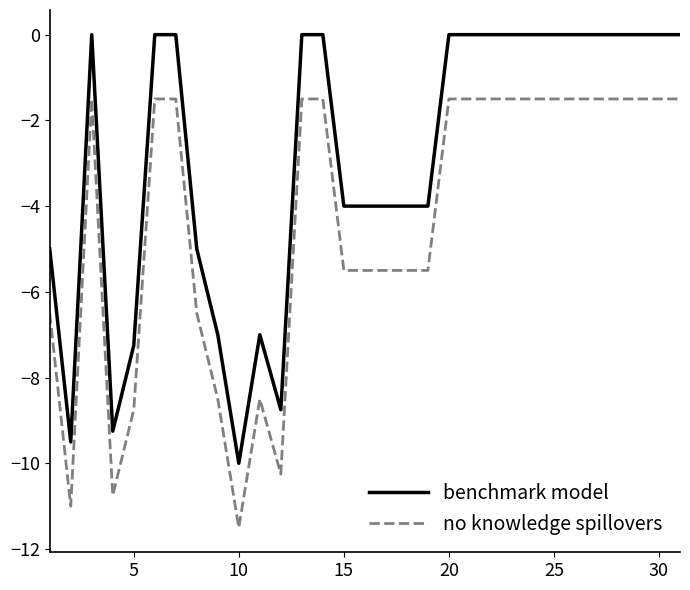

Which series has the largest total across all categories?

benchmark model